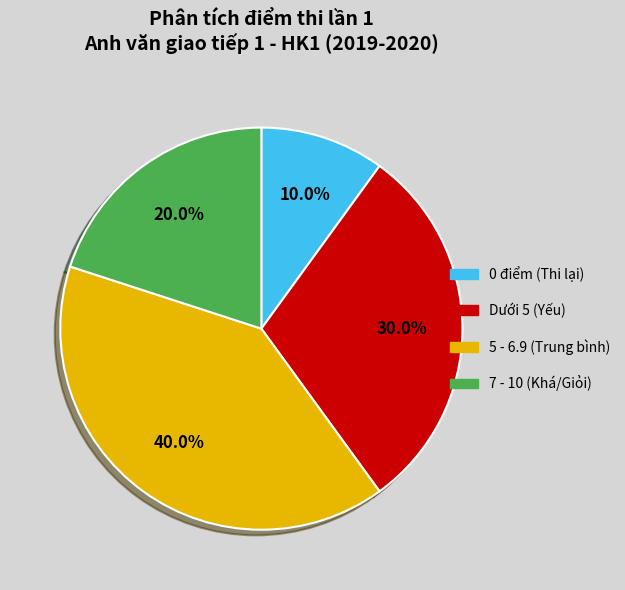

To the nearest percent, what is the average slice percentage?

25%